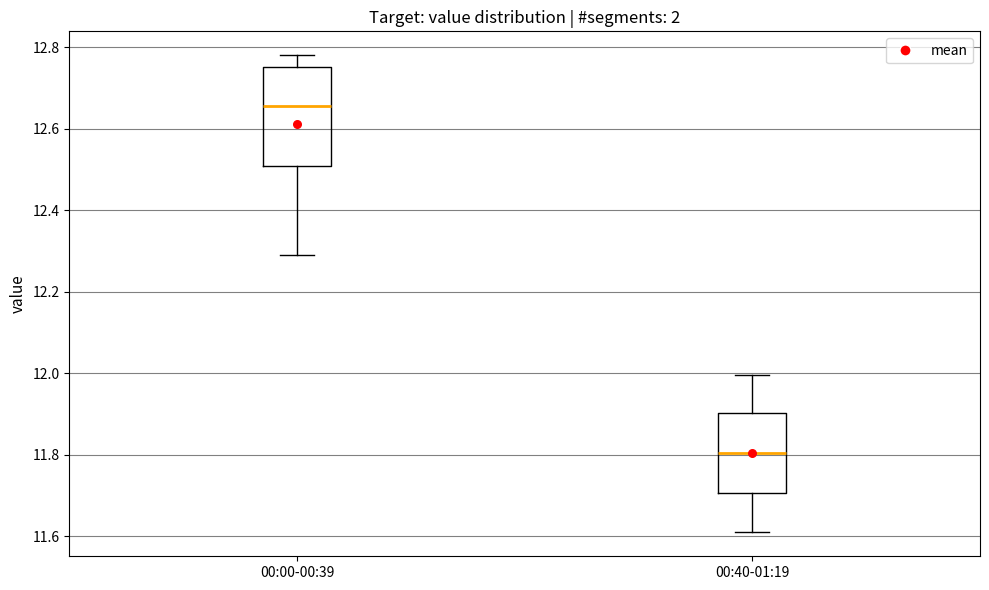

Which box's median line is the highest?

00:00-00:39